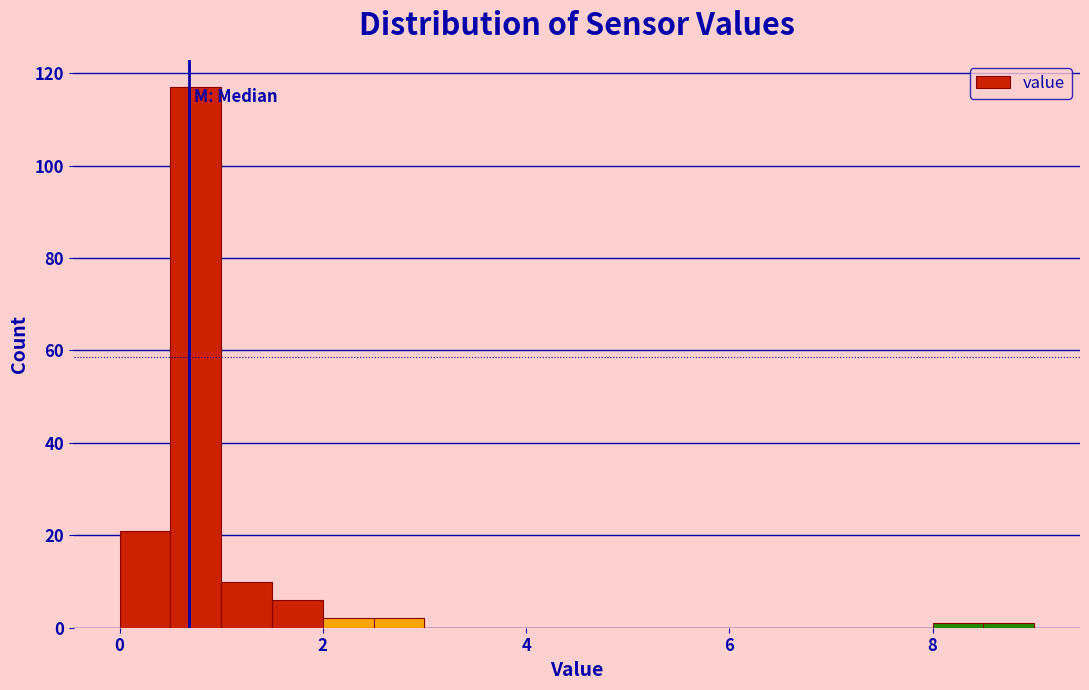

Read against the x-axis, roughly where is the centre of the tallest bar?

0.8